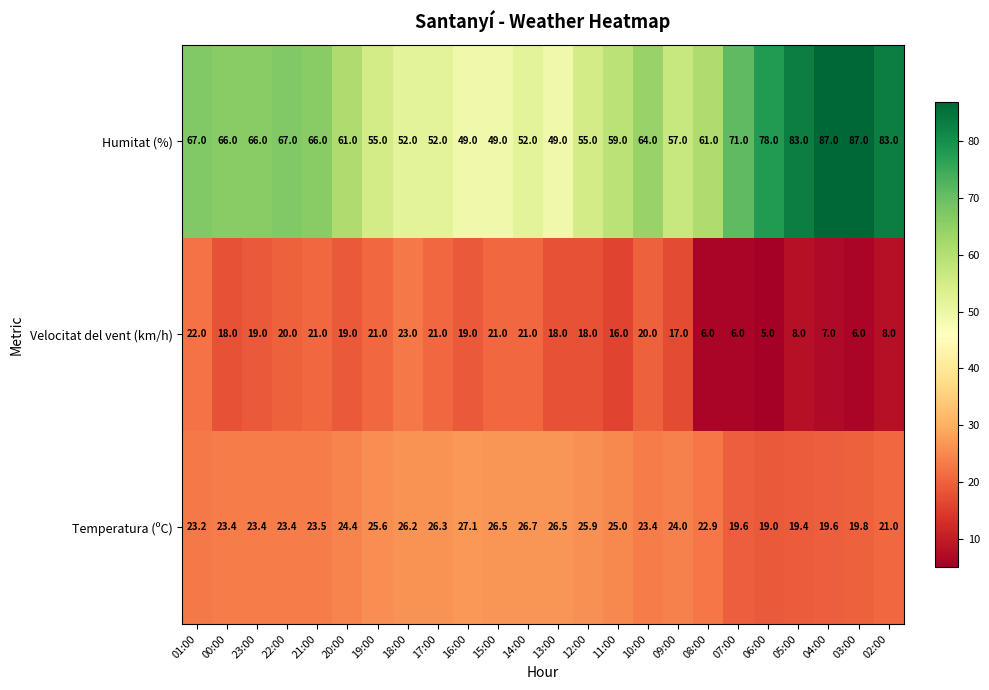

What is the maximum value for Temperatura (ºC)?

27.1